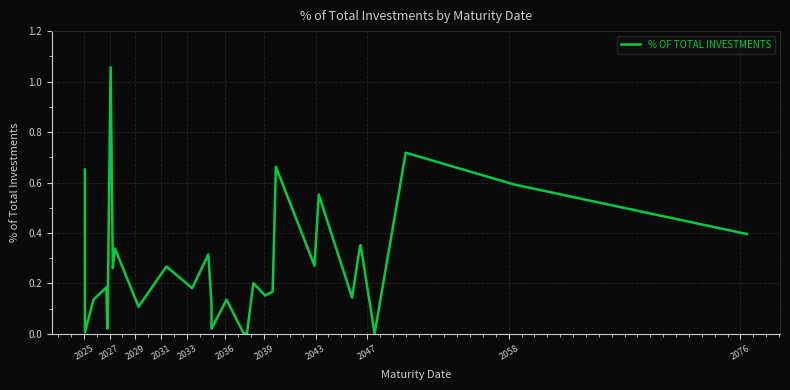

How many points are higher than both their immediate neighbors (excluding endpoints)?

11